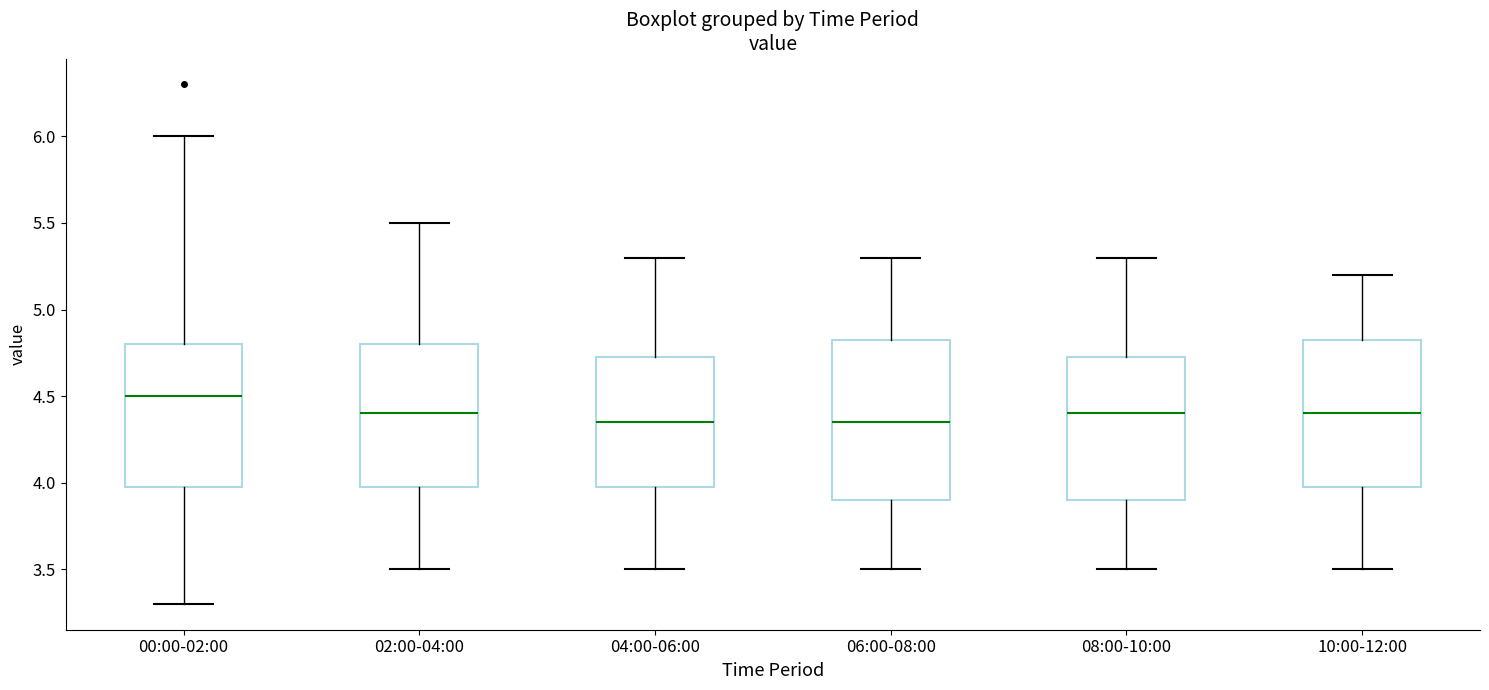

Comparing the boxes themselves (not the whiskers), which one is the tallest?

06:00-08:00